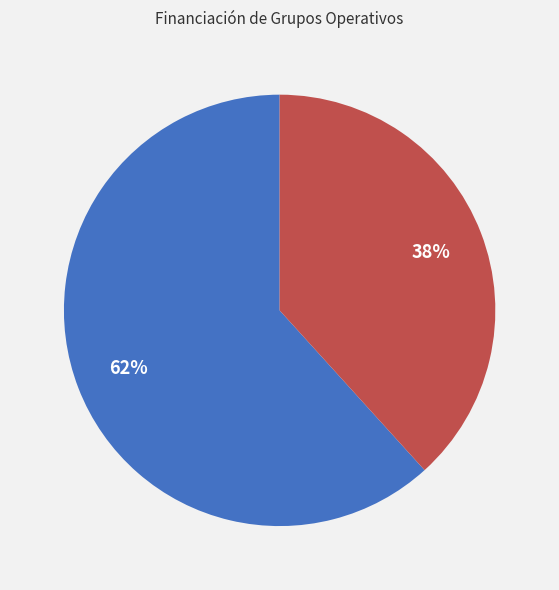

To the nearest percent, what is the average slice percentage?

50%